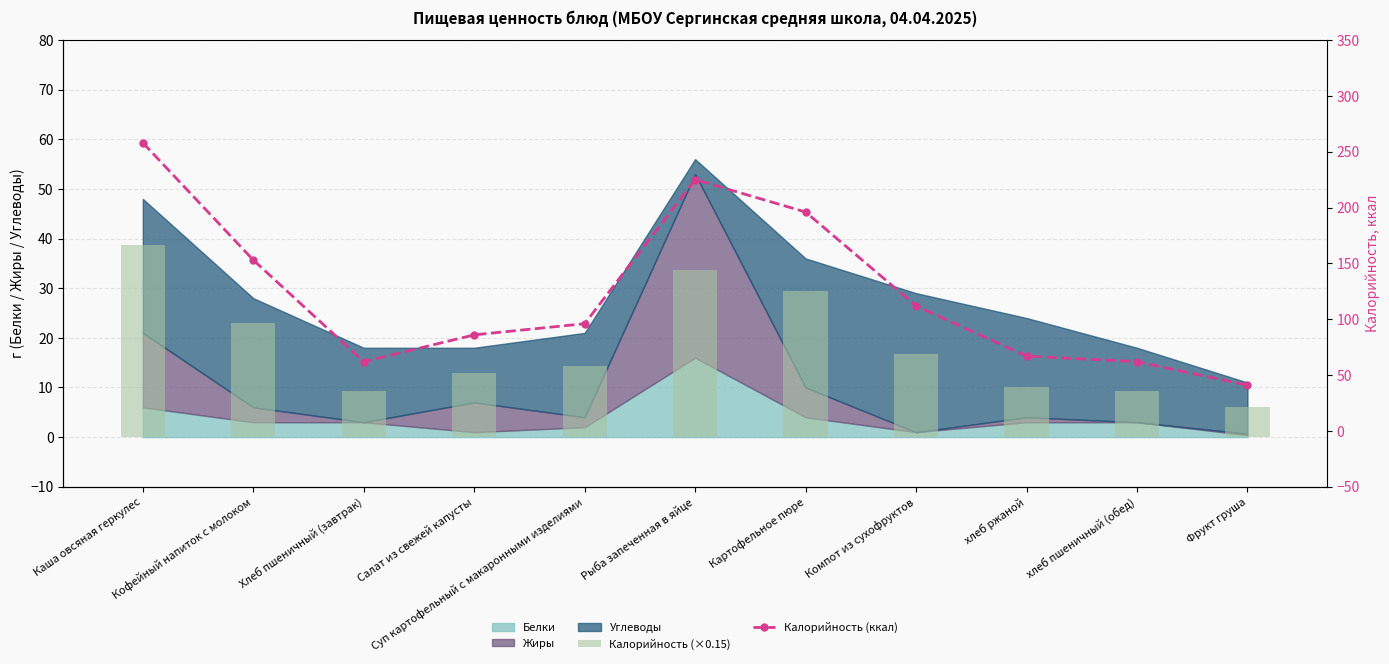

Where is Калорийность (ккал) nearest to the value 149?

Кофейный напиток с молоком